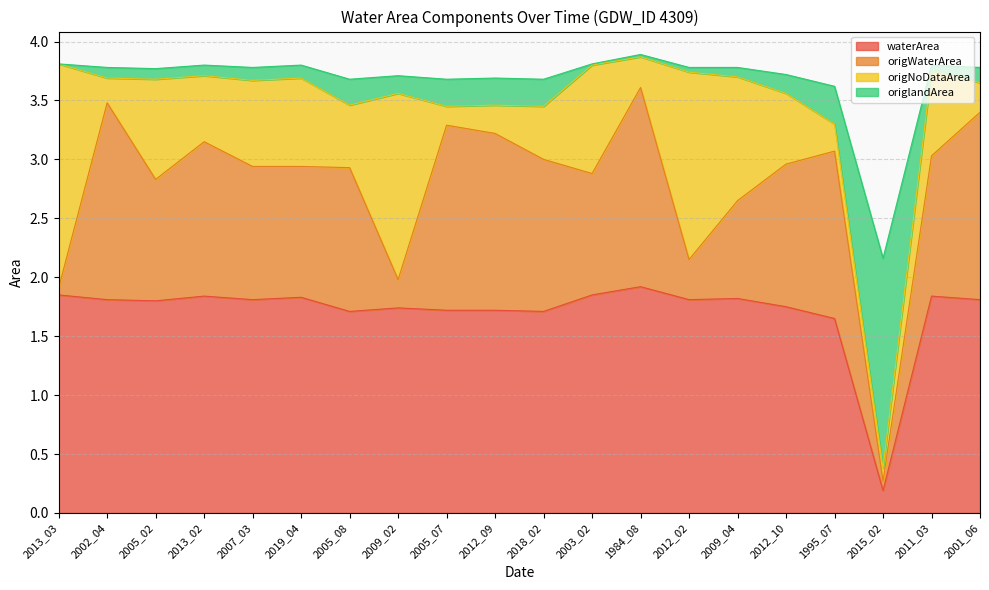

Is it true that waterArea equals 1.8 at 2002_04?

True